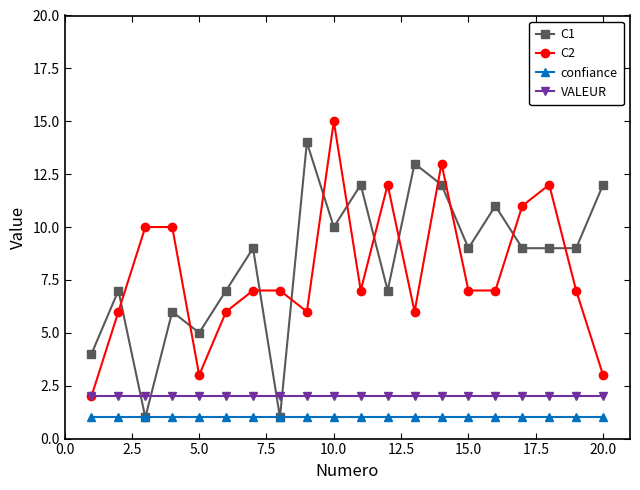

Rank the series by their maximum value, from highest to lowest.

C2, C1, VALEUR, confiance